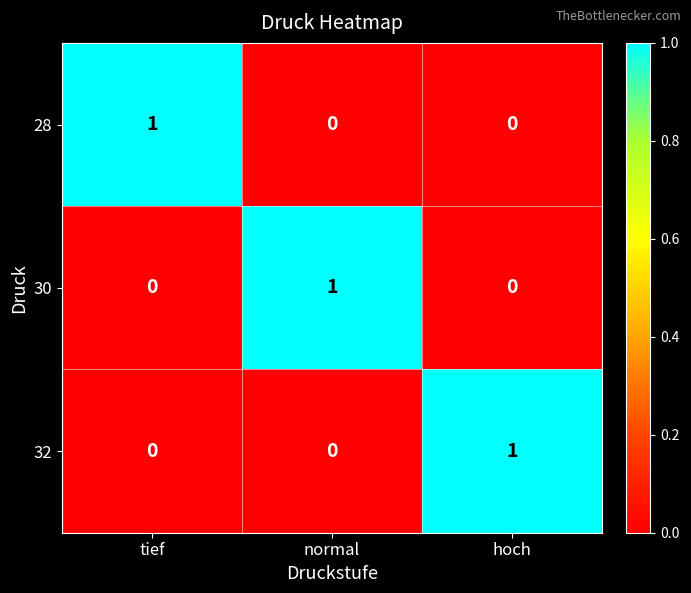

What is the total value across all series at tief?

1